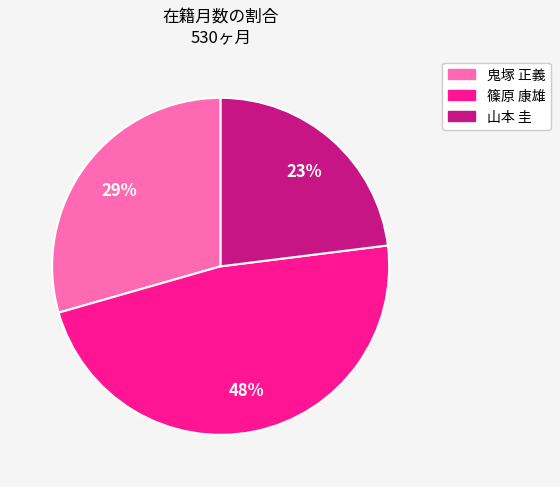

How many segments does this pie chart have?

3